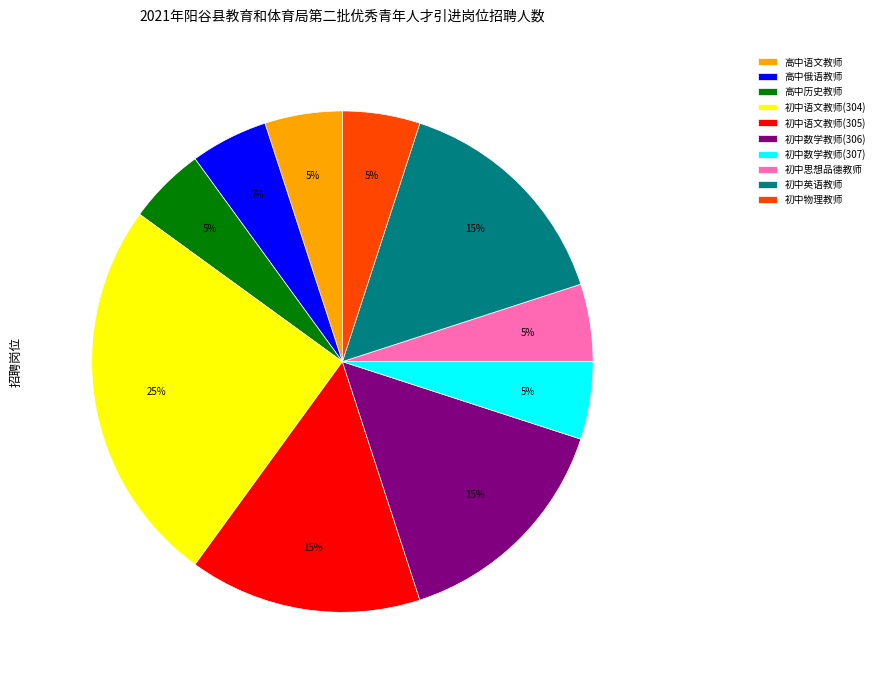

What is the ratio of the value at 初中思想品德教师 to the value at 初中语文教师(304)?

0.2